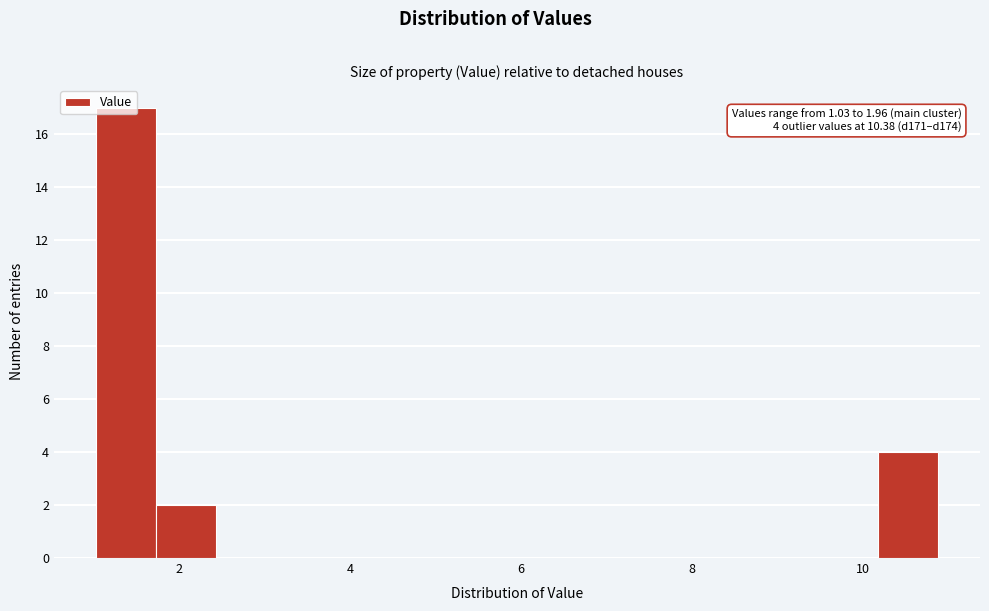

Read against the x-axis, roughly where is the centre of the tallest bar?

1.4